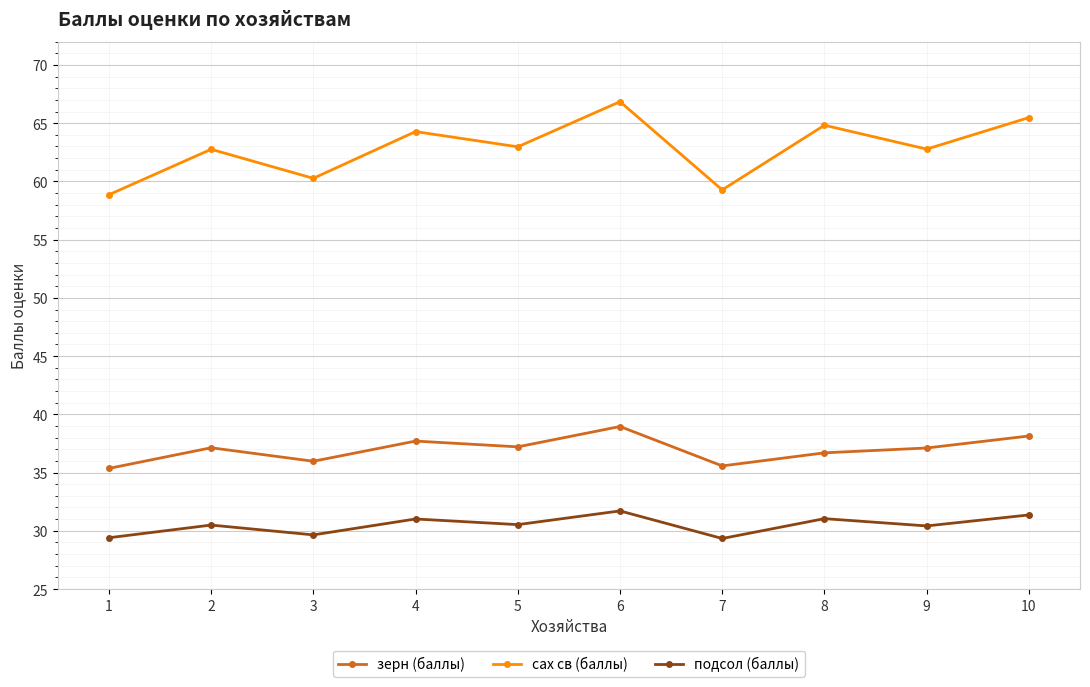

What is the value of the подсол (баллы) point at the 10th from the left?

31.4